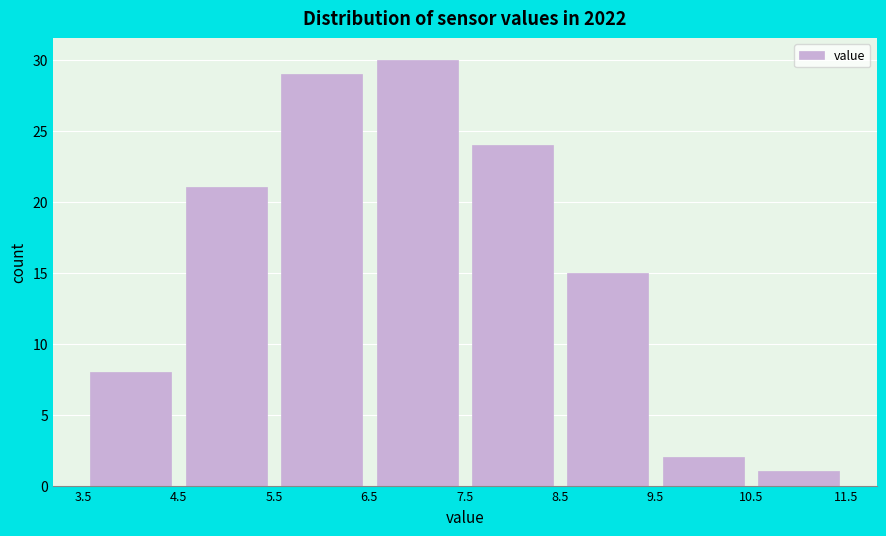

Reading left to right, list every bar in this chart as the range it spans on the x-axis followed by its height. The values are not printed on the chart, so give them approximately, as read against the axis.

3.5 to 4.5: 8
4.5 to 5.5: 21
5.5 to 6.5: 29
6.5 to 7.5: 30
7.5 to 8.5: 24
8.5 to 9.5: 15
9.5 to 10.5: 2
10.5 to 11.5: 1